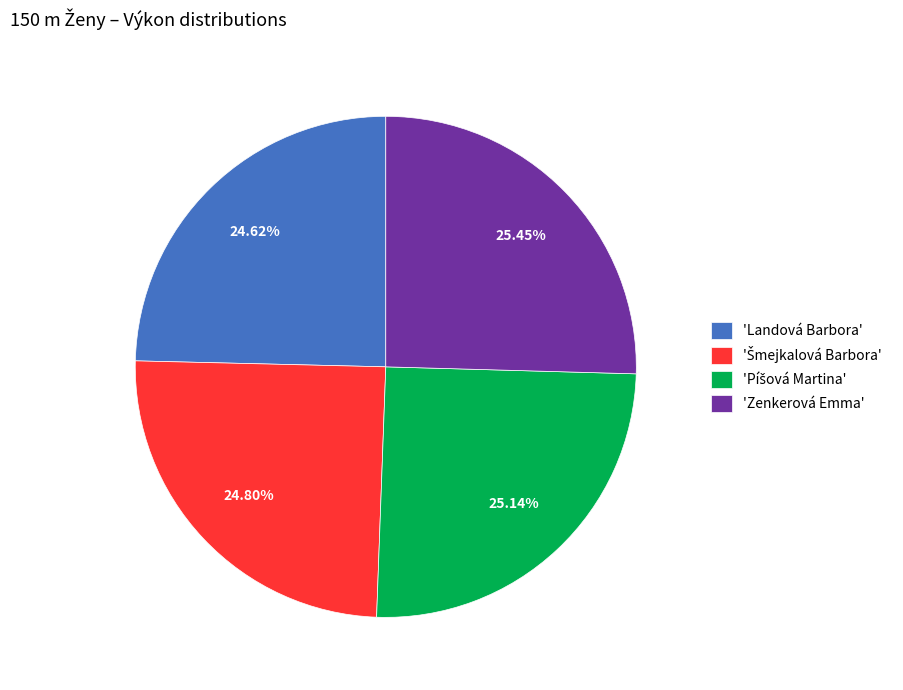

Between 'Zenkerová Emma' and 'Landová Barbora', which is larger?

'Zenkerová Emma'